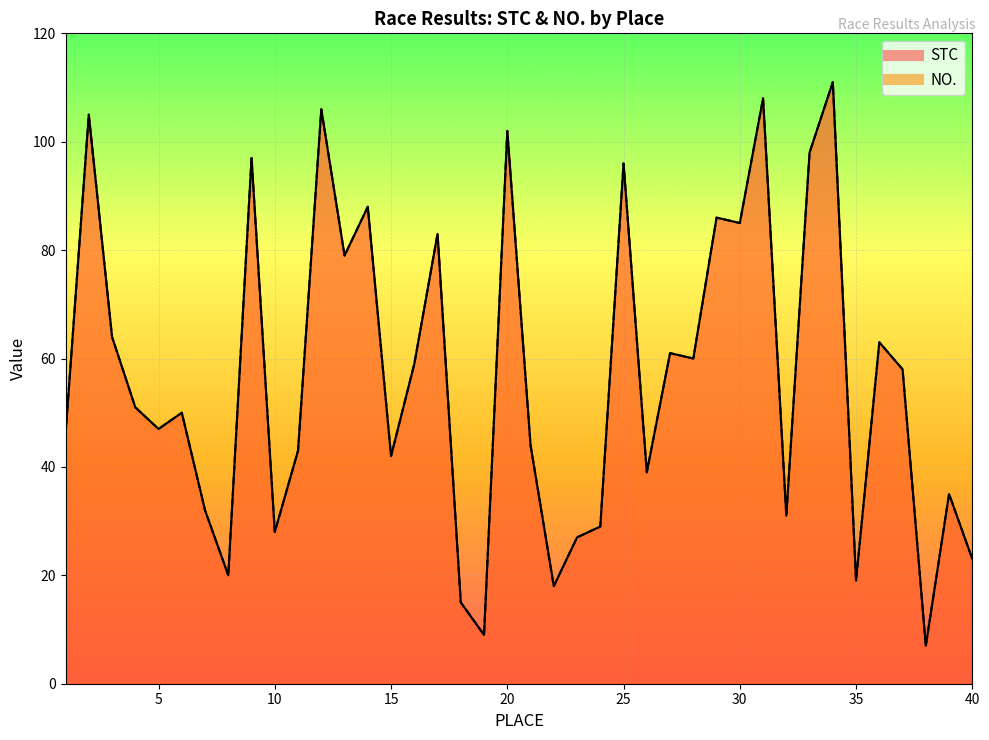

What is the total value across all series at 22?

36